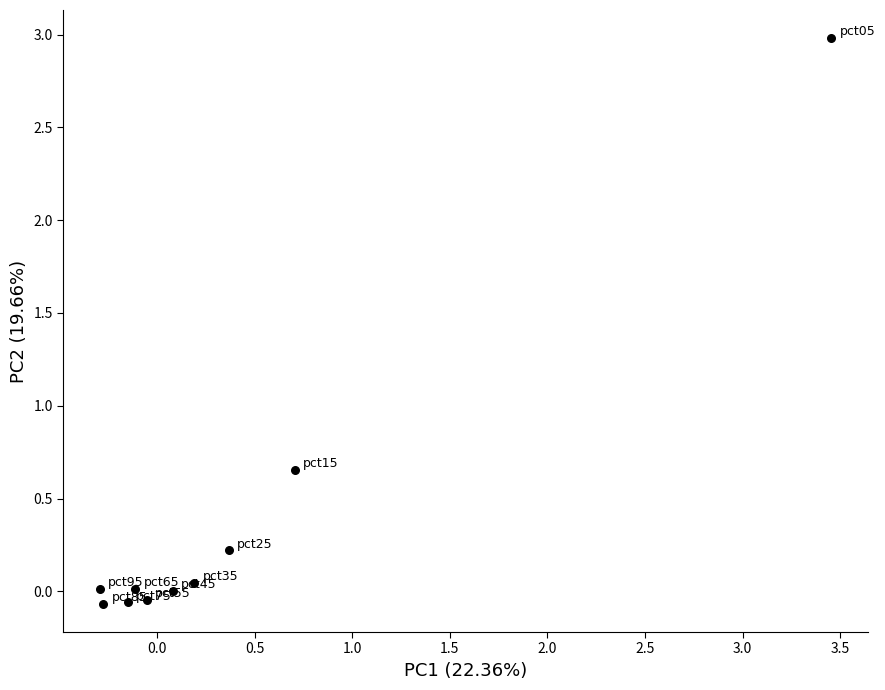

What is the average Y value?

0.4